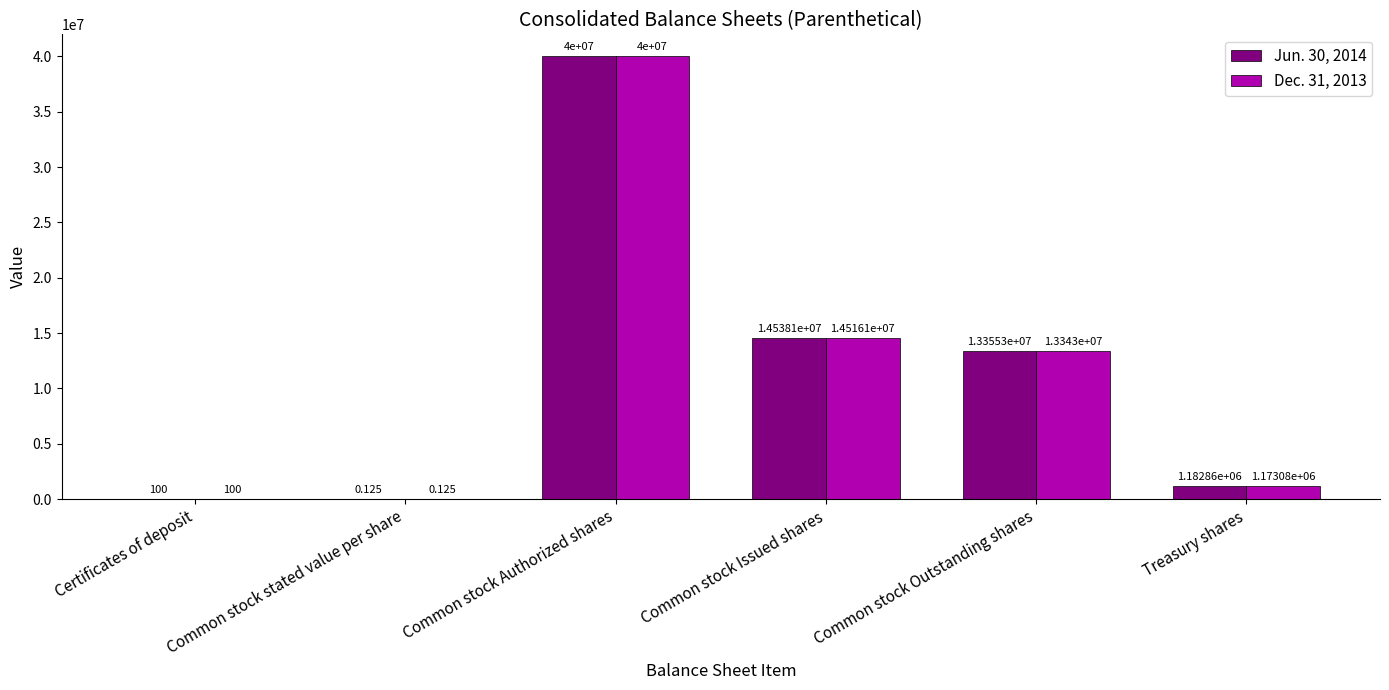

At which category is the sum across all series the highest?

Common stock Authorized shares